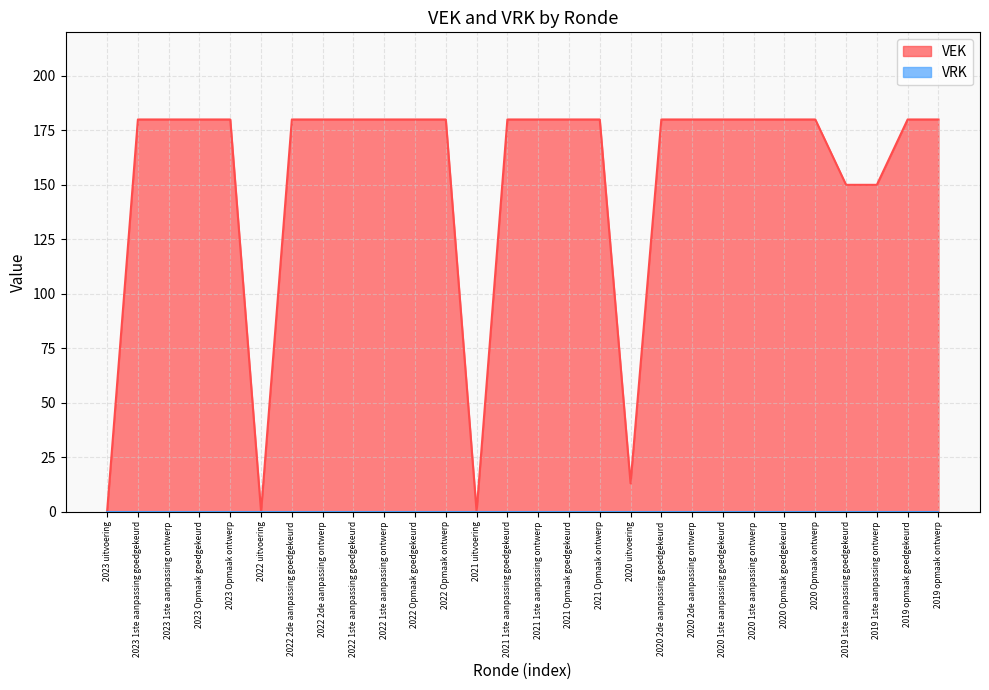

The chart shows a value of 302 at 2023 Opmaak goedgekeurd. True or false?

False